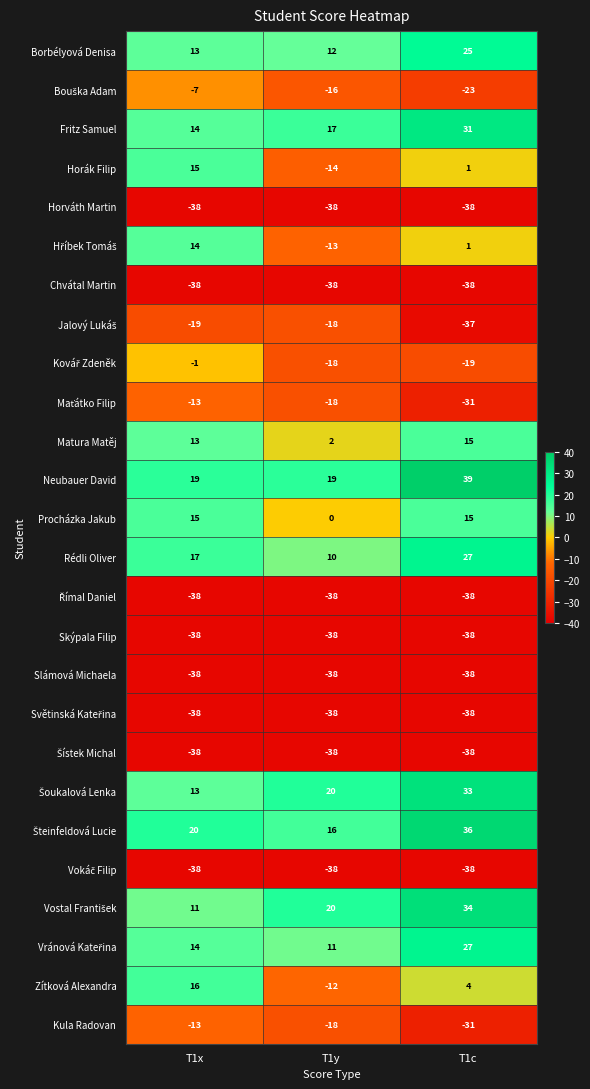

What is the spread (max minus min) of values at T1c?

77